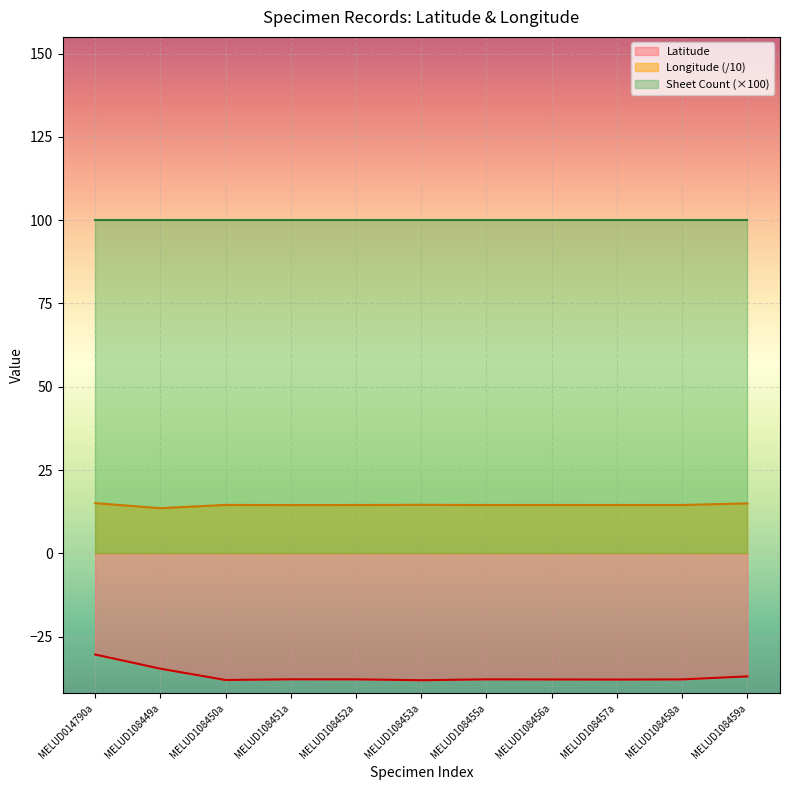

Between MELUD108452a and MELUD108449a, which is larger?

MELUD108449a